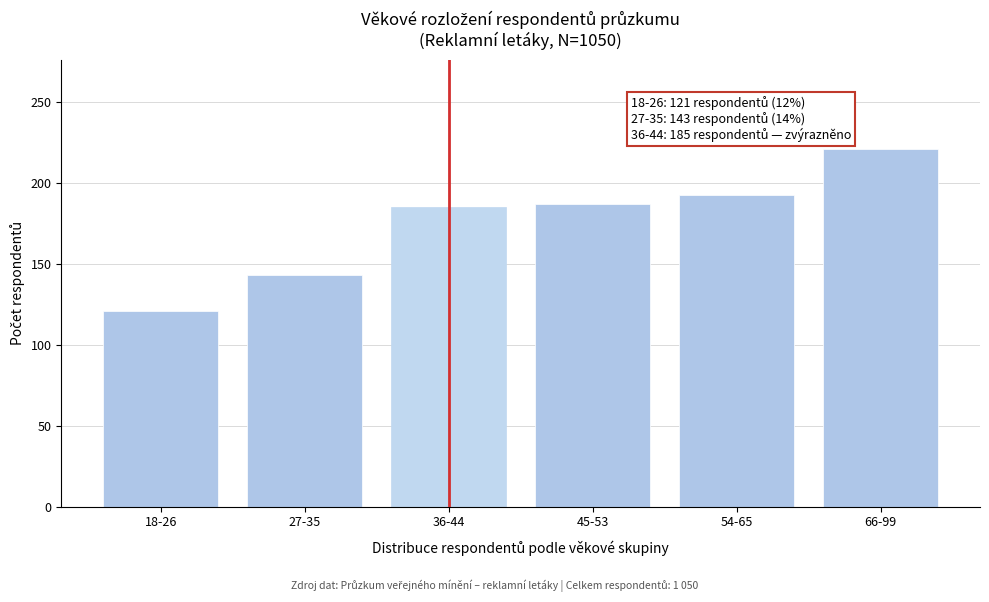

Reading right to left, what are all the values shown in this chart?

221	193	187	185	143	121